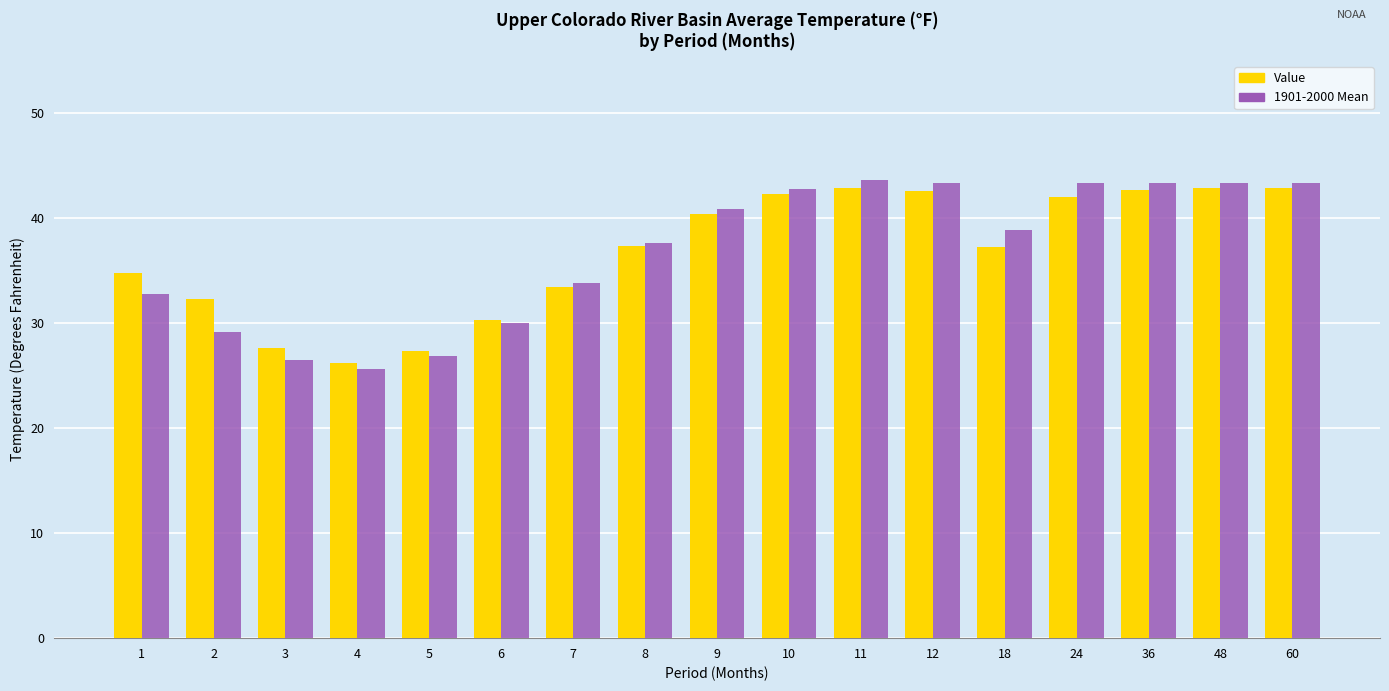

Where is 1901-2000 Mean nearest to the value 34?

7